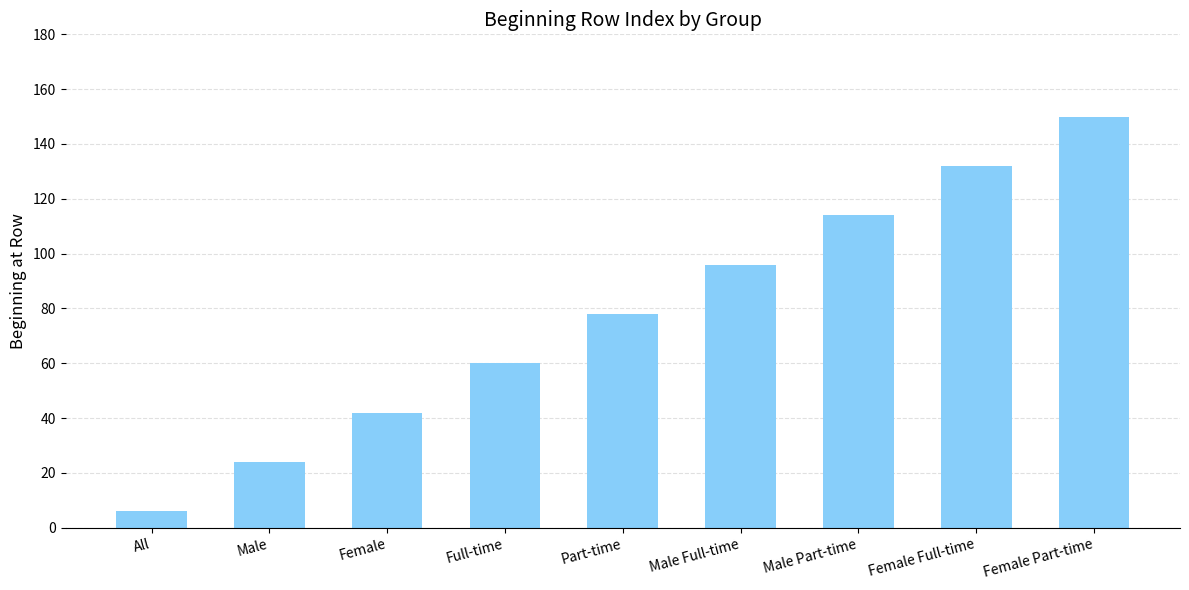

List the labels in order of value, smallest first.

All, Male, Female, Full-time, Part-time, Male Full-time, Male Part-time, Female Full-time, Female Part-time